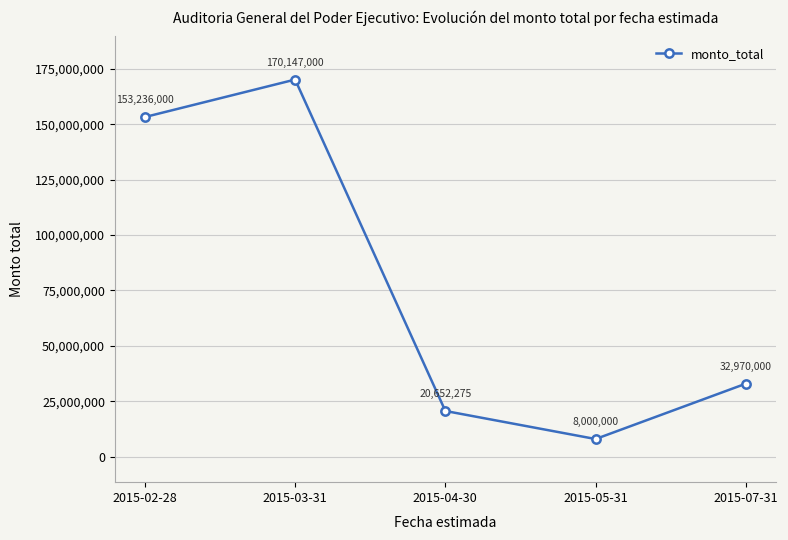

Reading right to left, what are all the values shown in this chart?

32970000	8000000	20652275	170147000	153236000